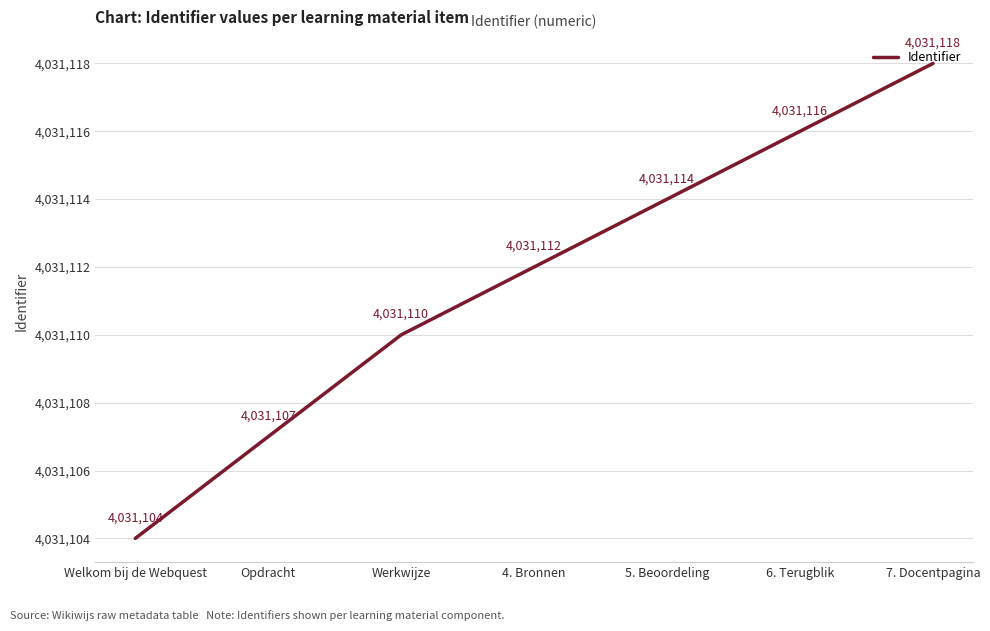

How many values are between 4031107 and 4031116?

5